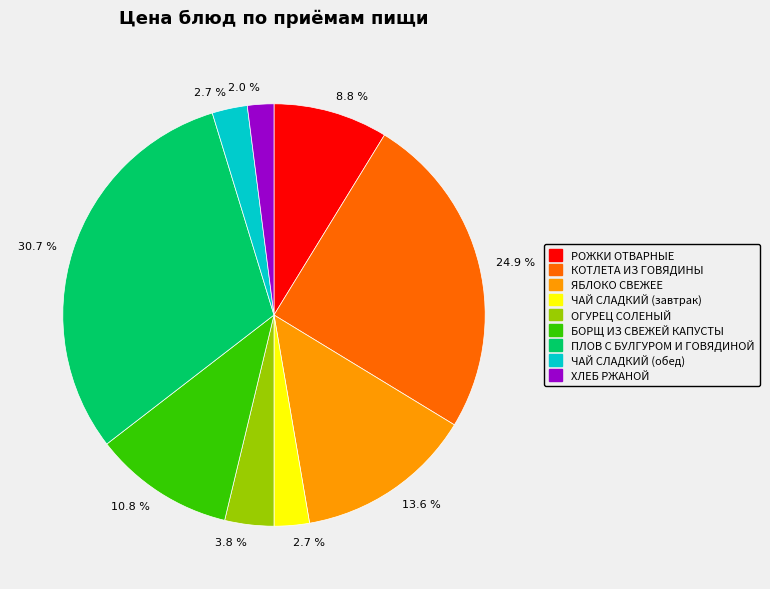

Does any single category account for the majority?

No